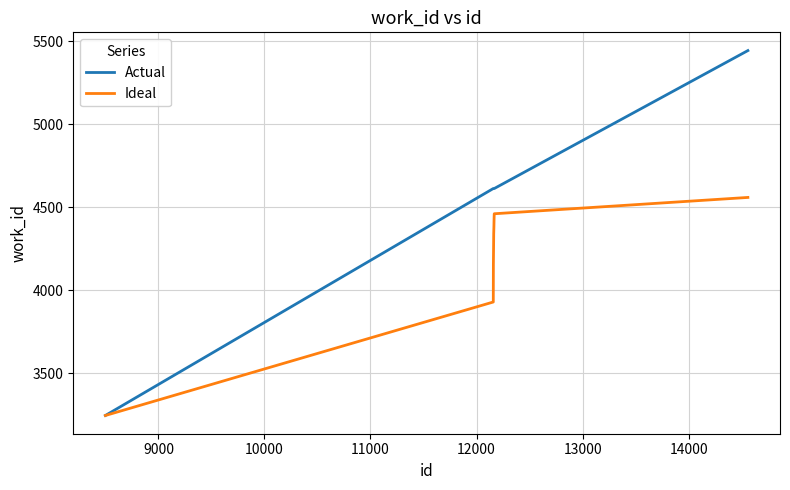

Which series has the widest spread of values?

Actual